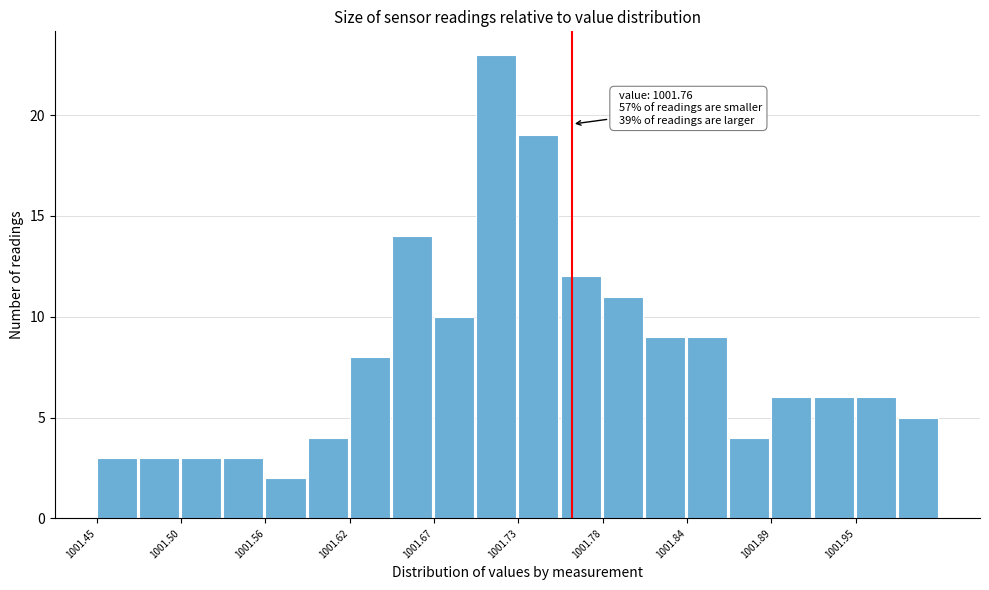

Around what value on the x-axis is the tallest bar? Give the approximate position of its centre, as read against the axis.

1001.71